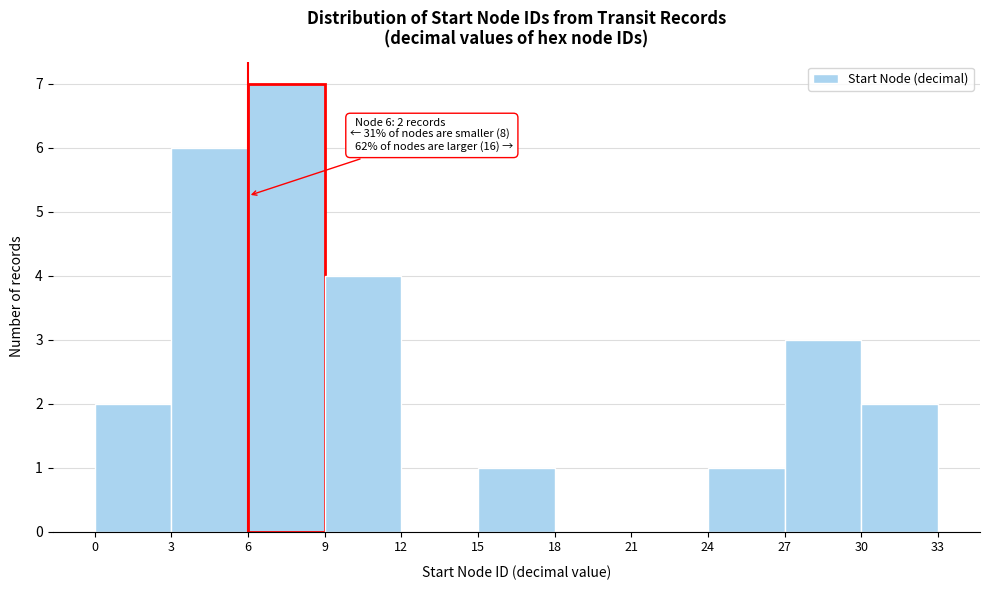

Over which range of the x-axis is the bar tallest?

6 to 9